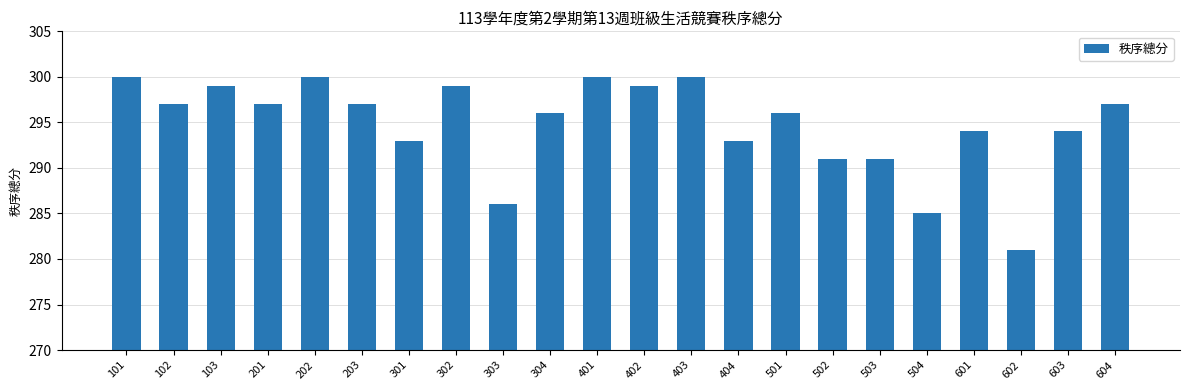

How many data points are less than 297?

11